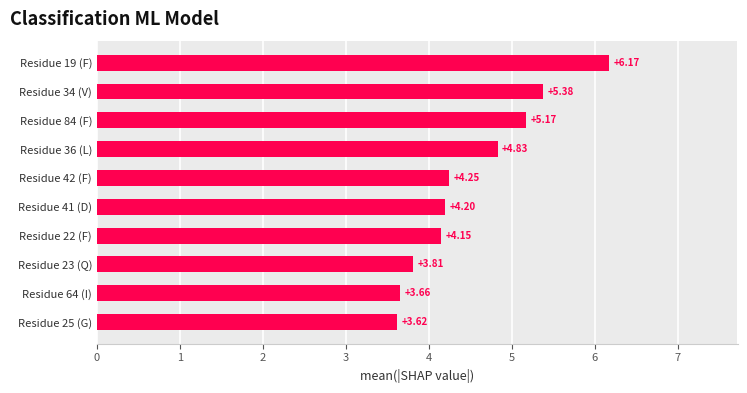

Between Residue 19 (F) and Residue 22 (F), which is larger?

Residue 19 (F)